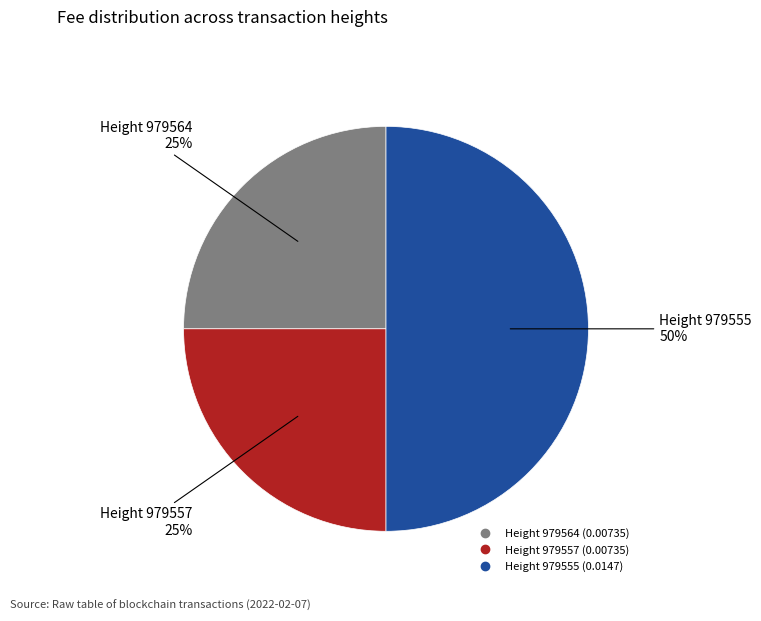

To the nearest percent, what is the difference between the largest and smallest slice percentages?

25%